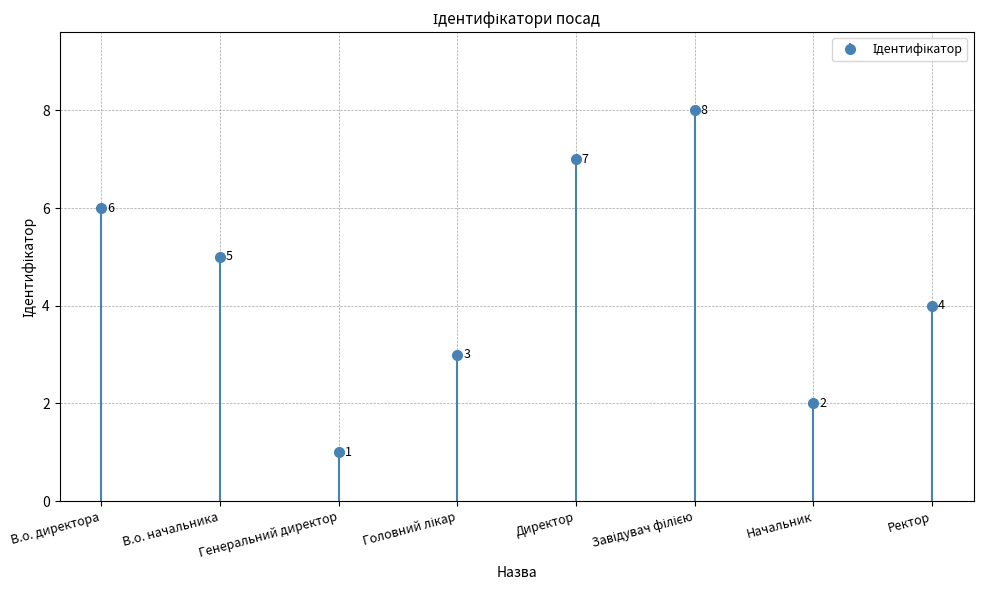

Reading left to right, what are all the values shown in this chart?

6	5	1	3	7	8	2	4